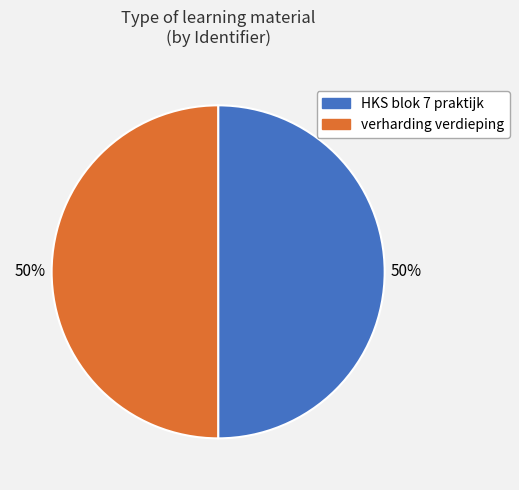

Is the sum of verharding verdieping and HKS blok 7 praktijk greater than half?

Yes